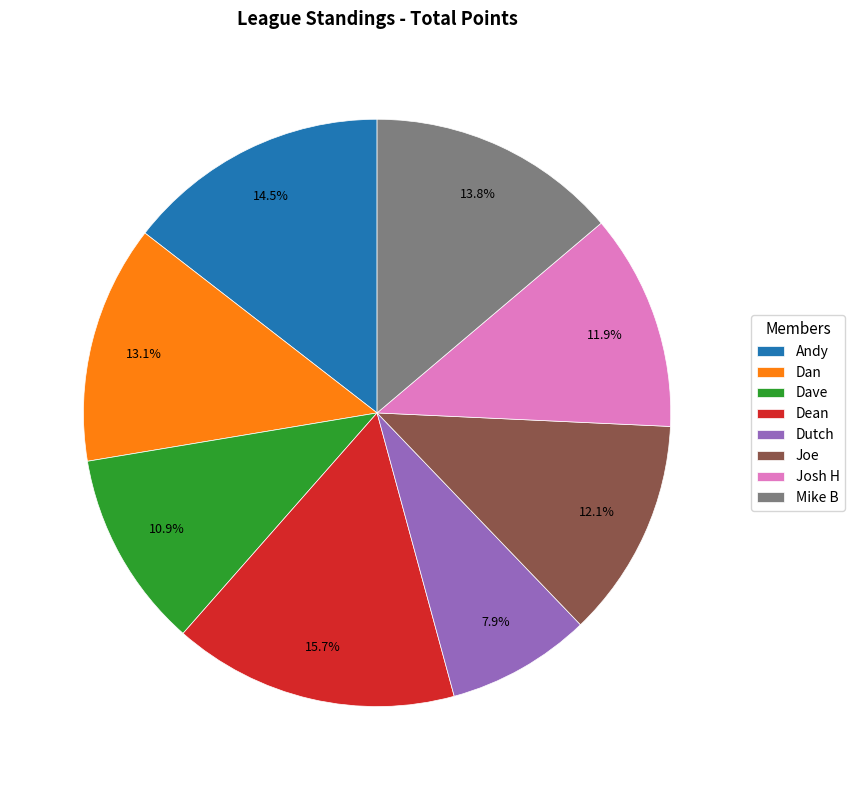

Approximately how many times larger is the value at Joe compared to Josh H?

1.0